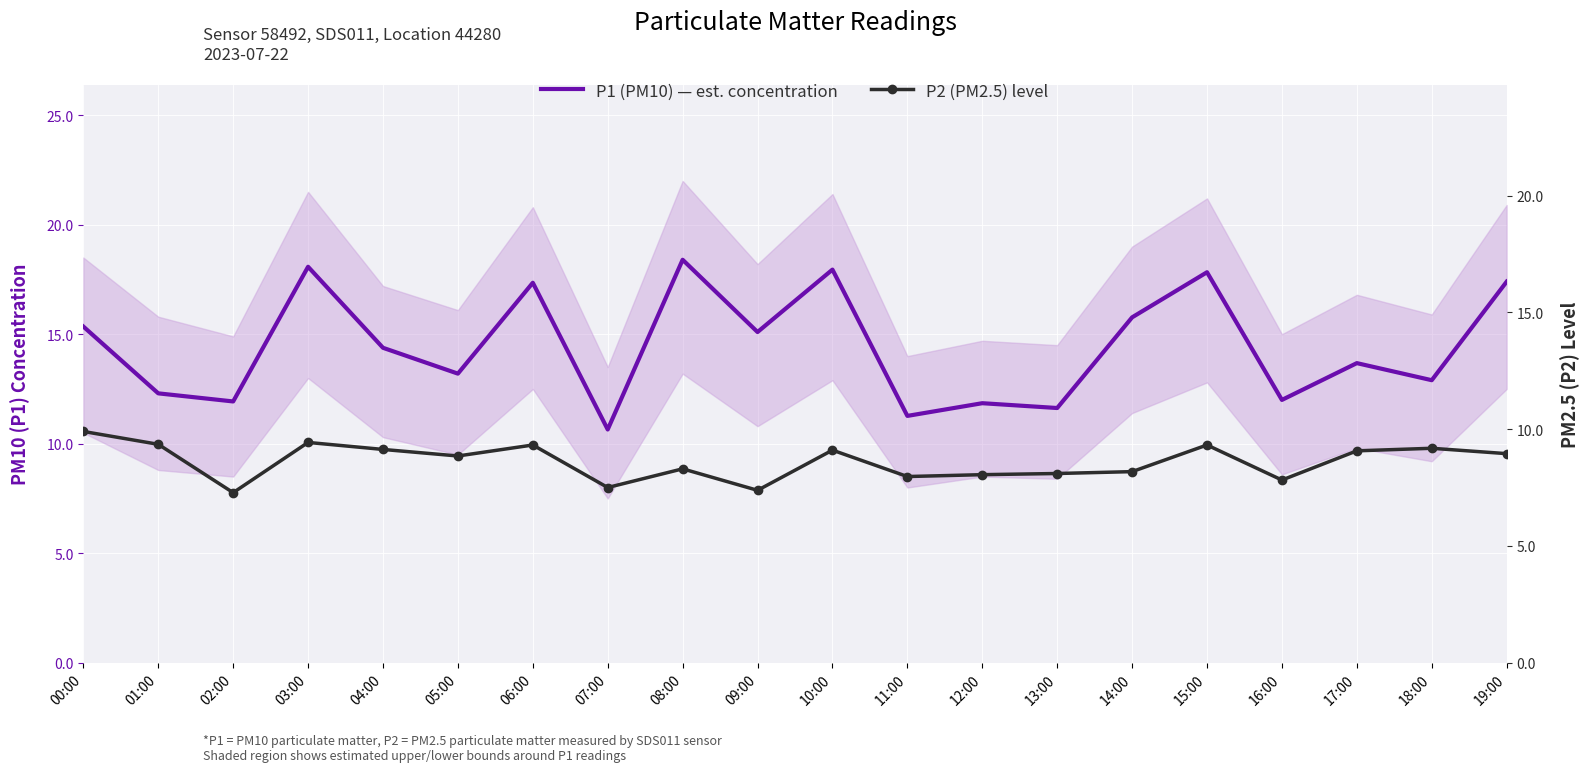

Is it true that P1 (PM10) — est. concentration equals 18.4 at 08:00?

True